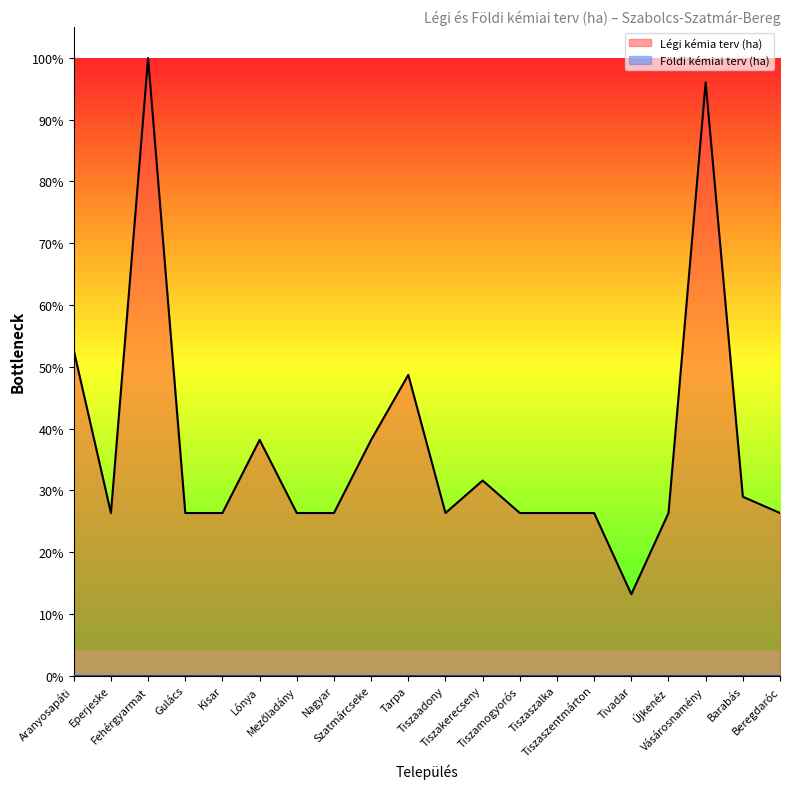

Approximately how many times larger is the value at Tiszamogyorós compared to Barabás?

0.9